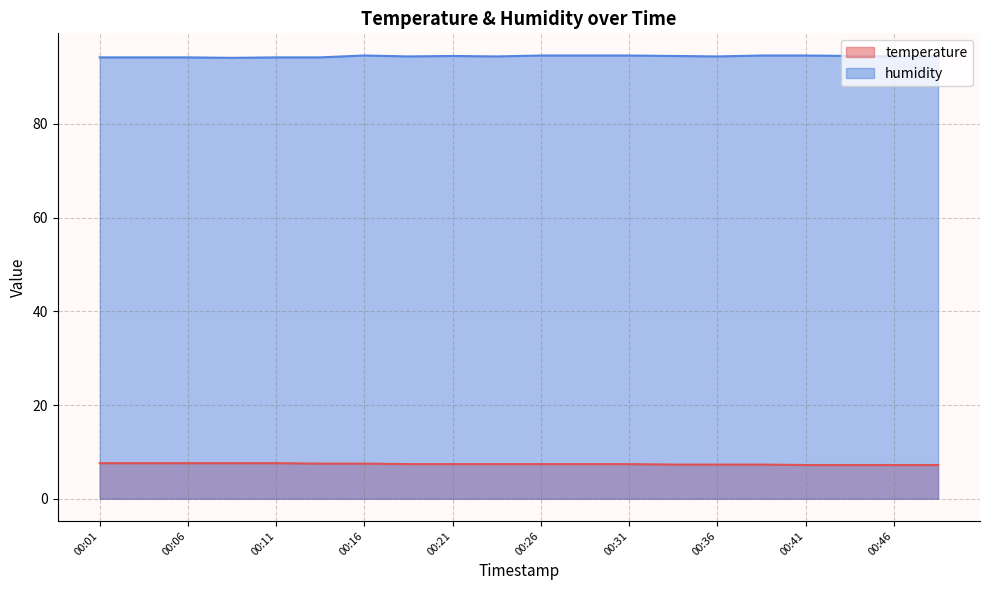

List the series in order of their overall mean, lowest first.

temperature, humidity